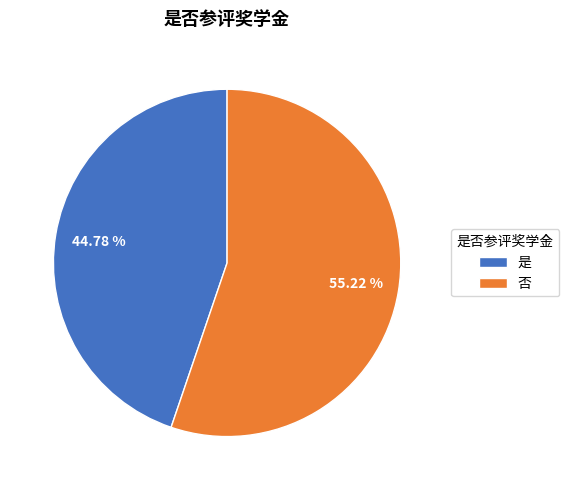

What is the ratio of the value at 否 to the value at 是?

1.2